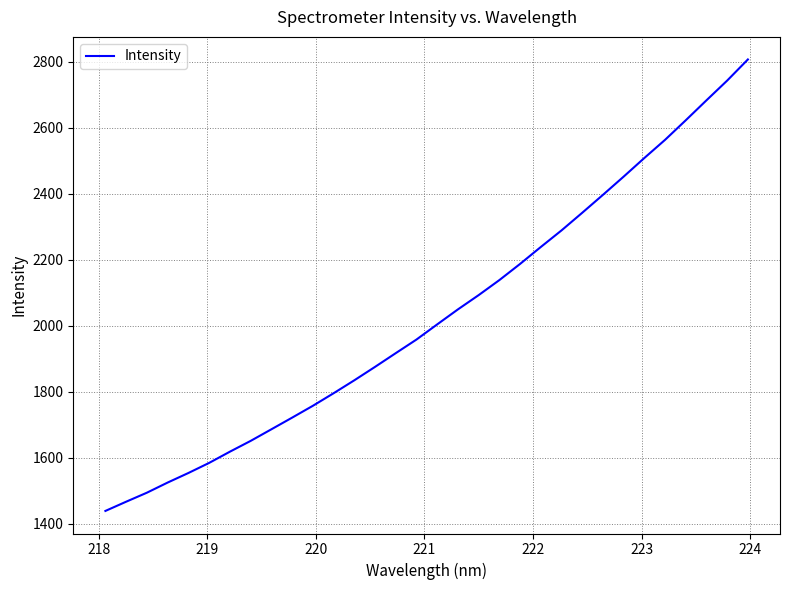

What is the minimum value shown in the chart?

1438.5